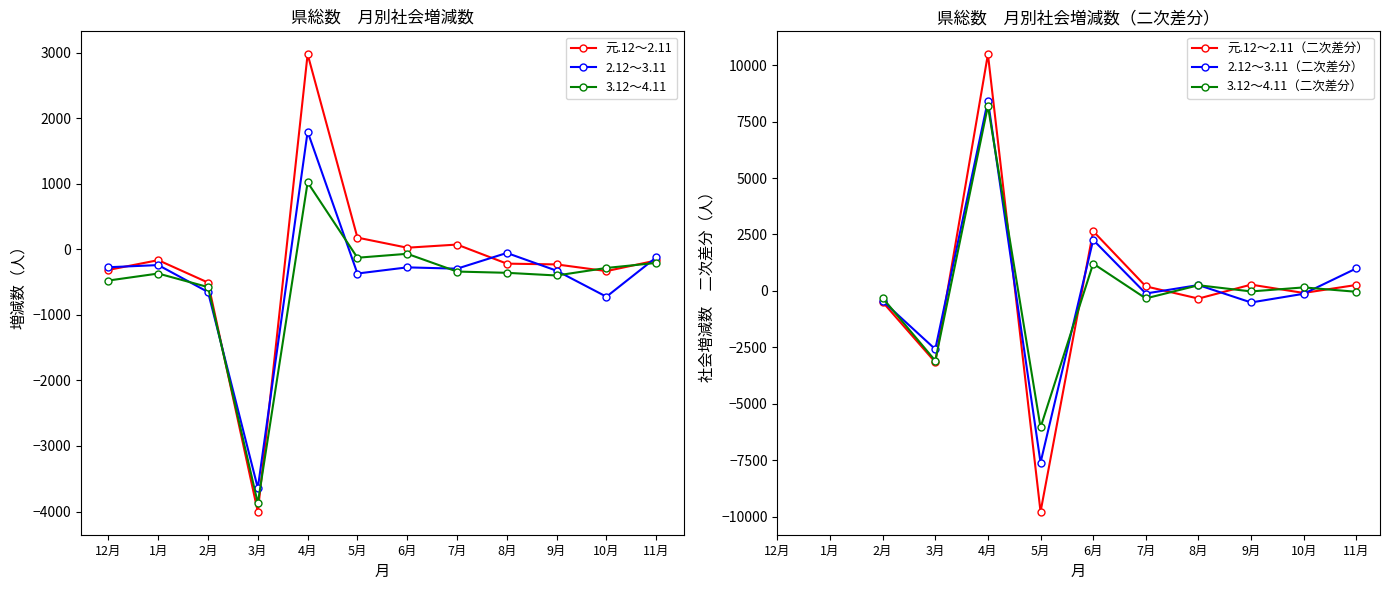

What is the difference between the second highest and minimum values in the 元.12～2.11 series?

4185